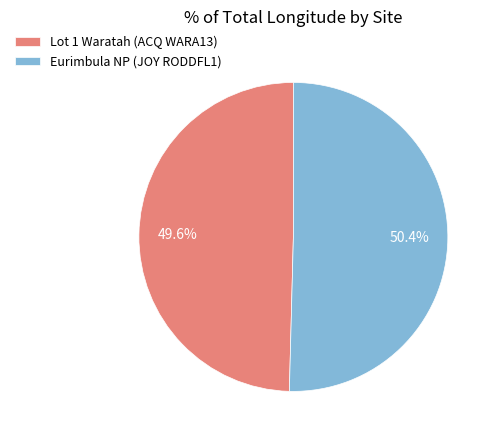

Which slice is the largest?

Eurimbula NP (JOY RODDFL1)